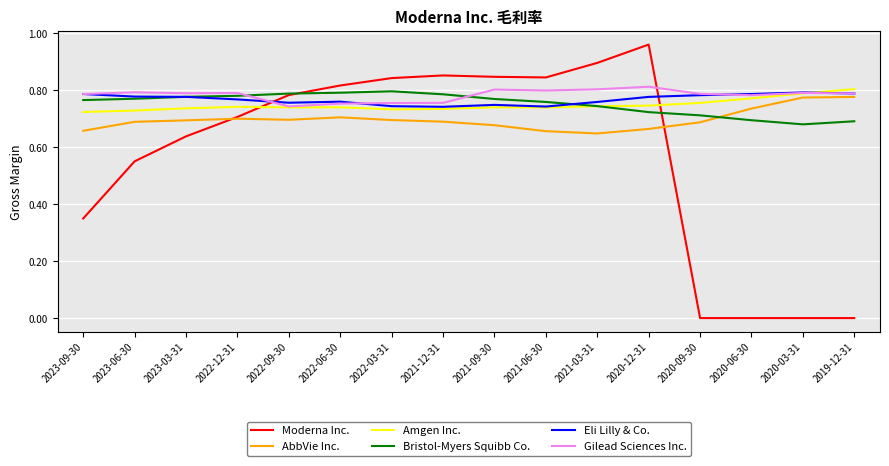

What is the difference between the maximum and minimum values in the Amgen Inc. series?

0.1